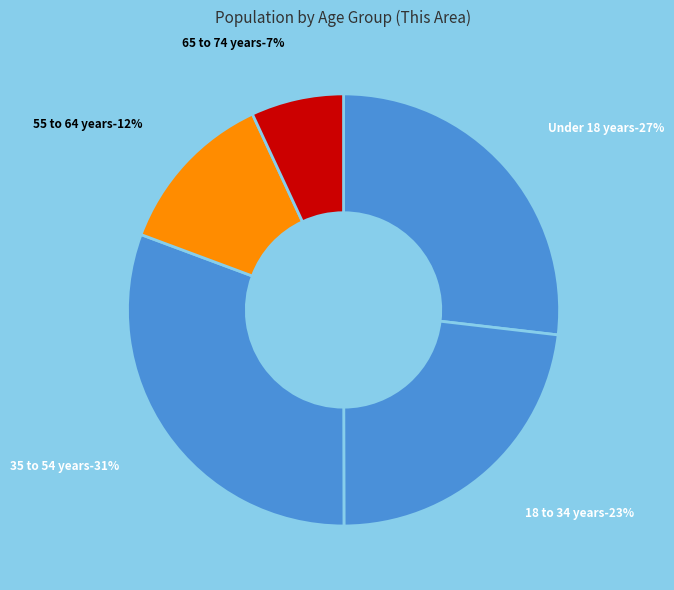

True or false: 60 and 61 years accounts for 9% of the total.

False